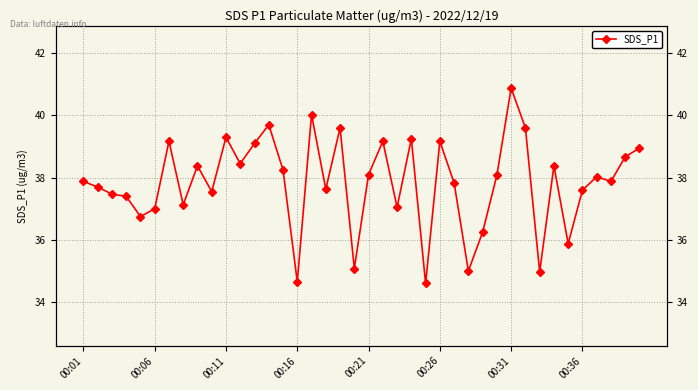

What is the minimum value shown in the chart?

34.6